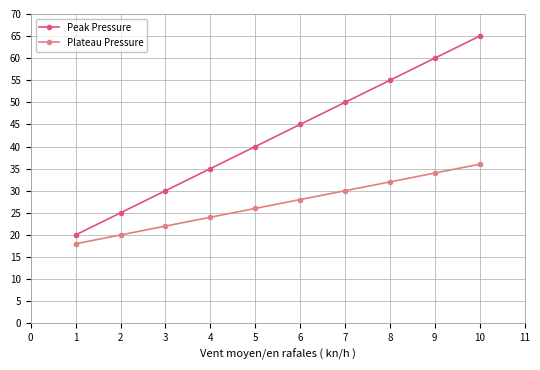

What are all the series names shown in the legend?

Peak Pressure, Plateau Pressure